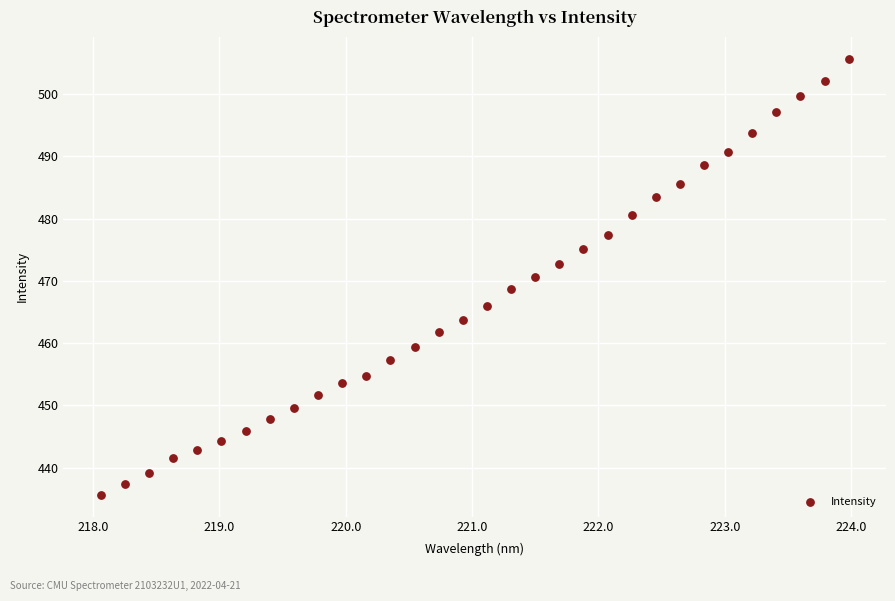

What is the range of X values (max minus min)?

5.9